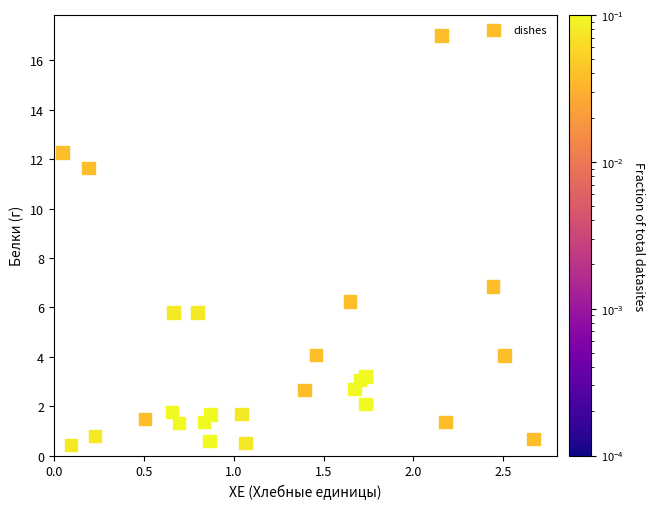

What is the range of X values (max minus min)?

2.6